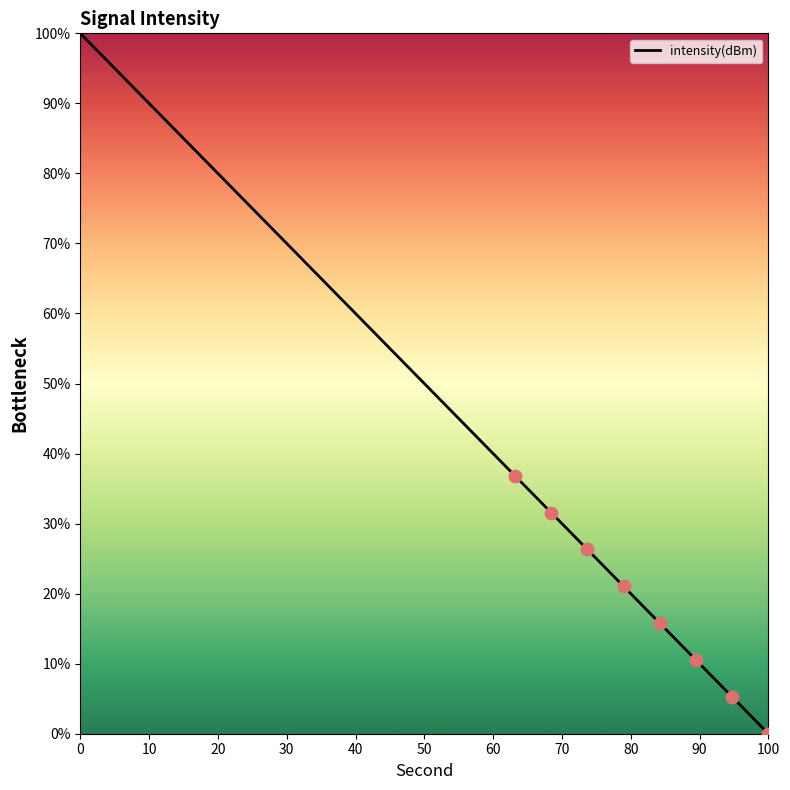

What is the difference between the maximum and minimum values?

100.0